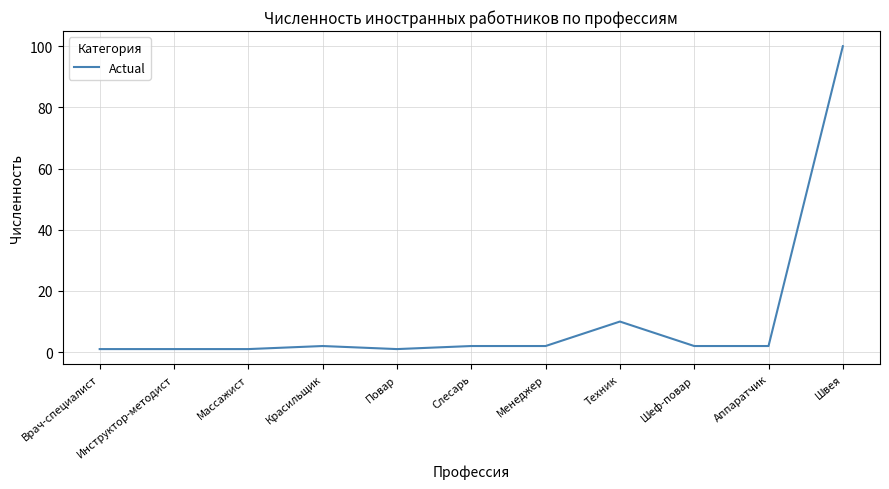

The value at Повар is 1. True or false?

True